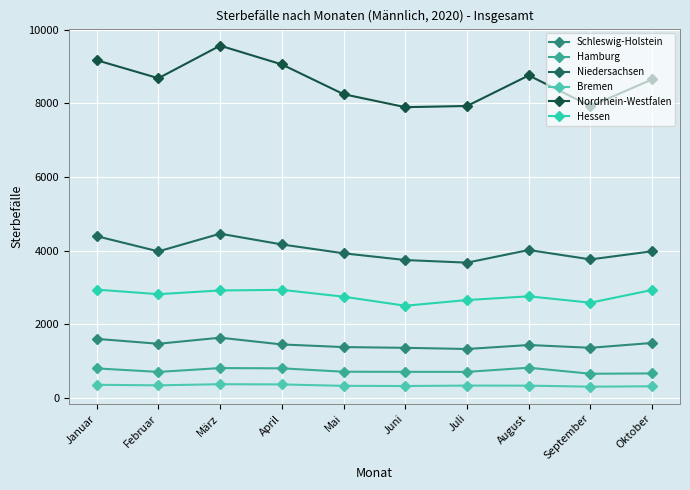

Reading left to right, list all the values displayed in this chart.

Schleswig-Holstein: 1603	1470	1635	1451	1380	1360	1328	1436	1361	1492
Hamburg: 801	706	810	803	711	708	707	820	656	665
Niedersachsen: 4391	3978	4458	4166	3926	3743	3672	4015	3760	3981
Bremen: 356	341	372	366	328	323	335	333	305	316
Nordrhein-Westfalen: 9168	8679	9563	9053	8245	7893	7925	8755	7921	8648
Hessen: 2940	2816	2917	2934	2748	2502	2657	2758	2585	2931